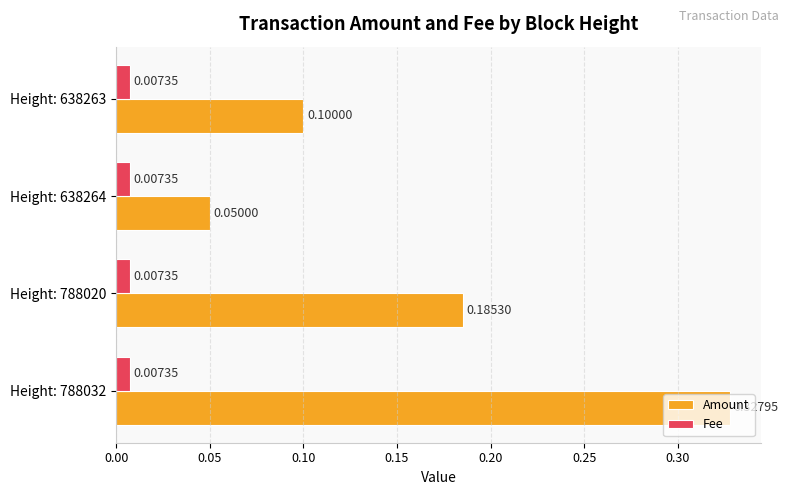

Is the value of Amount at Height: 788032 greater than the value of Fee at Height: 788032?

Yes